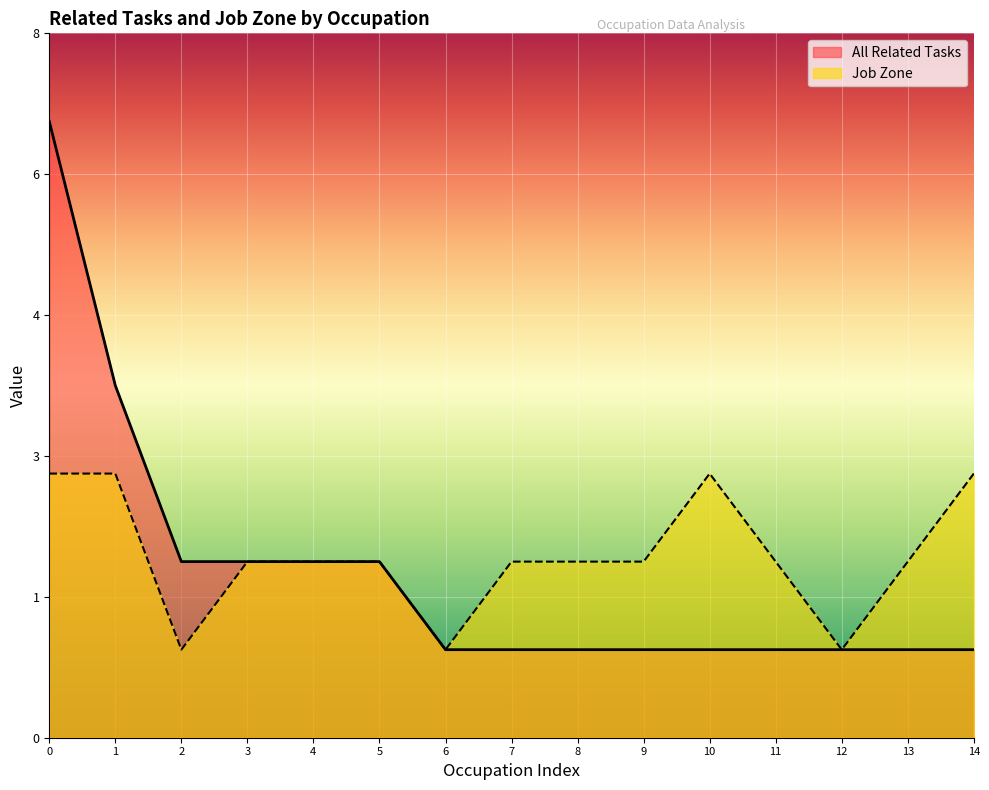

What value does the Job Zone series have at 1?

3